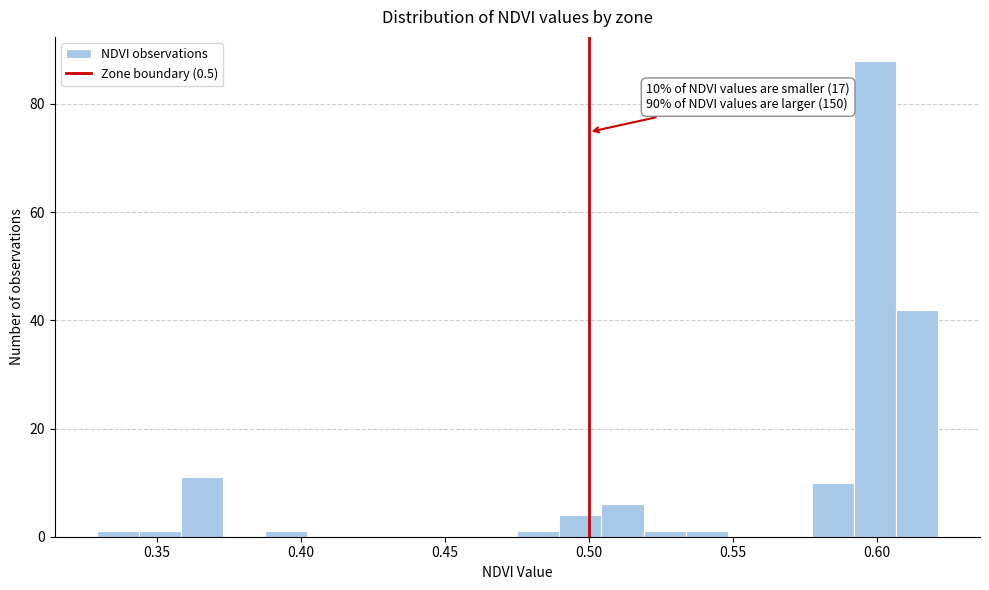

Around what value on the x-axis is the tallest bar? Give the approximate position of its centre, as read against the axis.

0.600